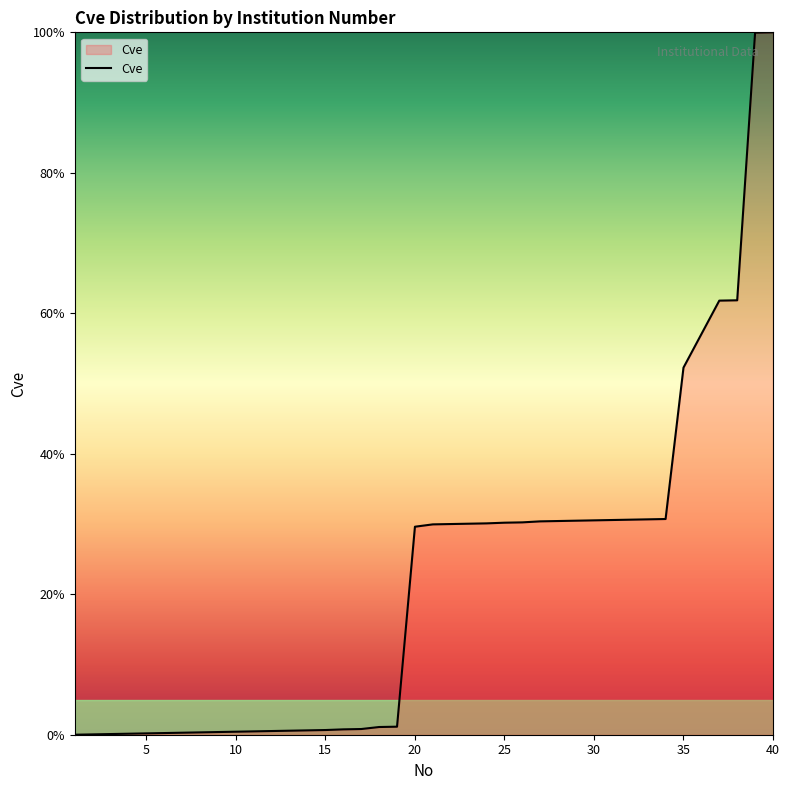

What is the greatest value displayed?

100.0